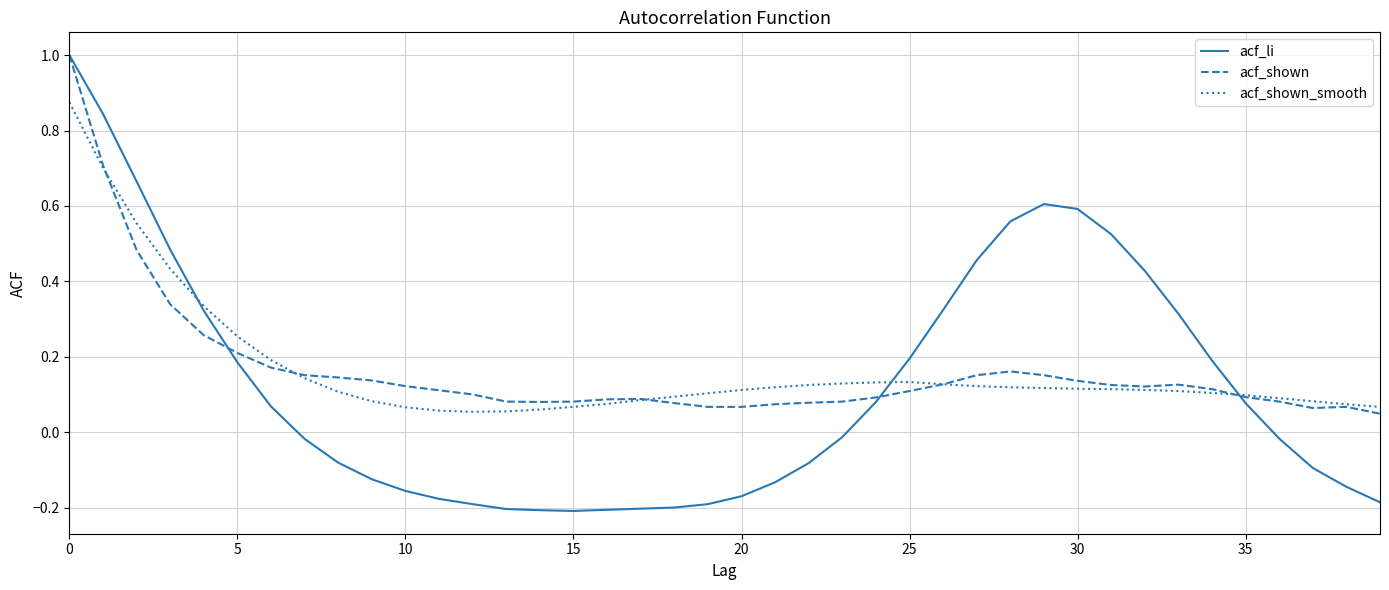

Which series has the widest spread of values?

acf_li